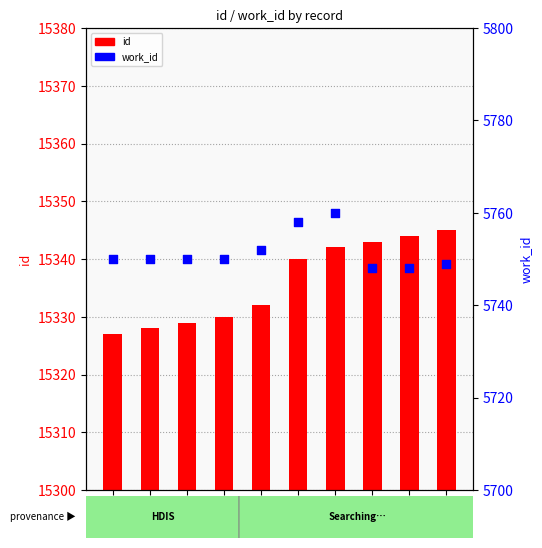

Is the value of work_id at 15330 greater than the value of id at 15328?

No